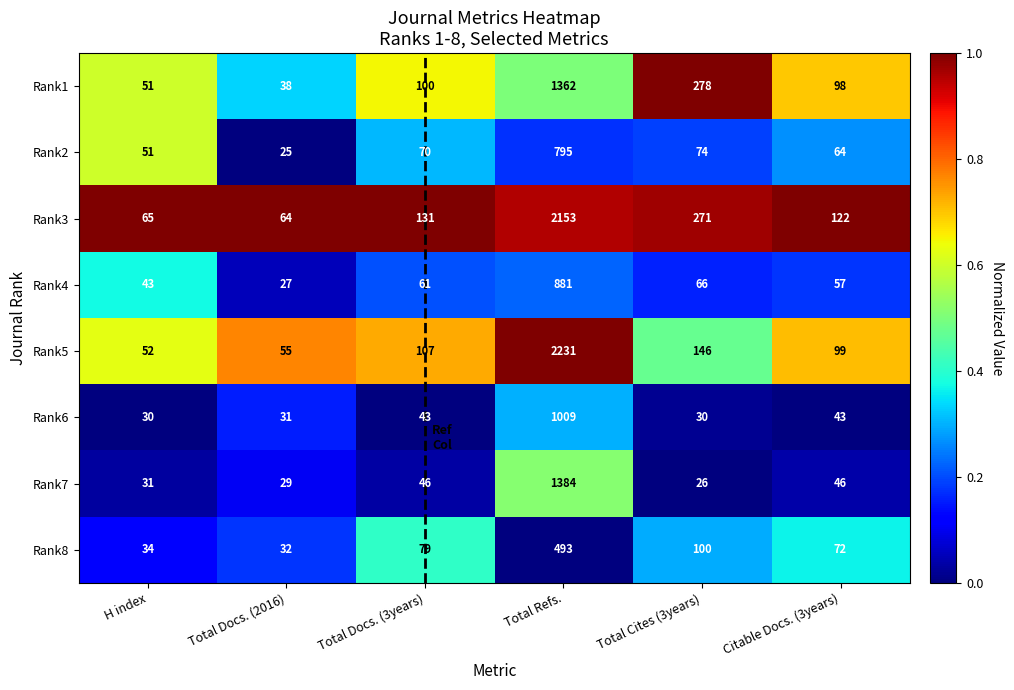

What is the spread (max minus min) of values at Total Docs. (3years)?

88